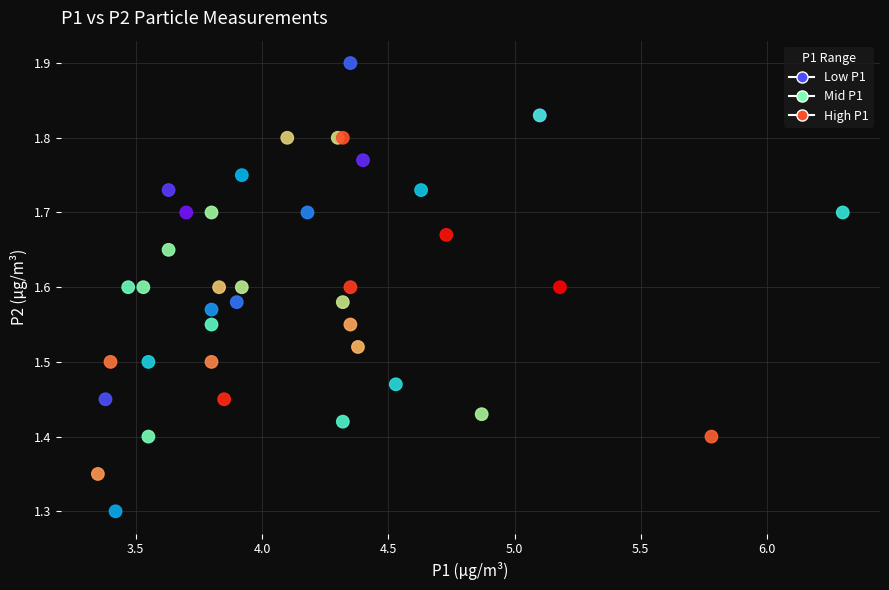

What Y value in the scatter plot is closest to 1?

1.3